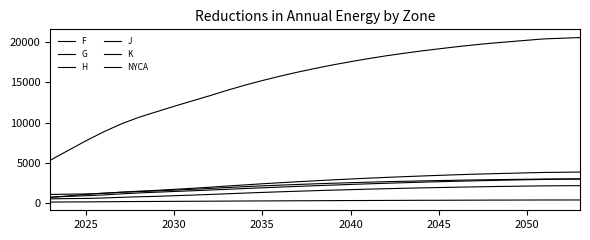

What is the greatest value displayed?

20588